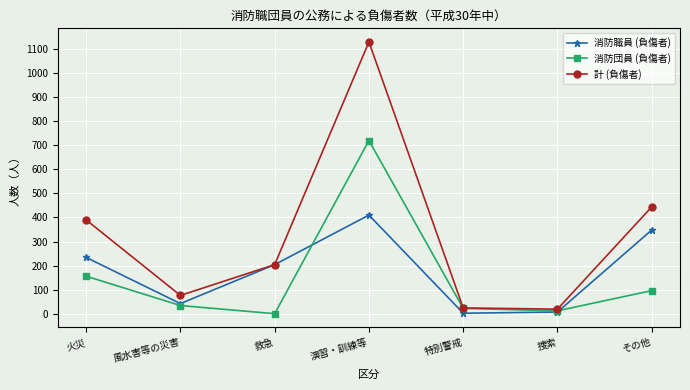

True or false: 計 (負傷者) has a value of 277 at 救急.

False